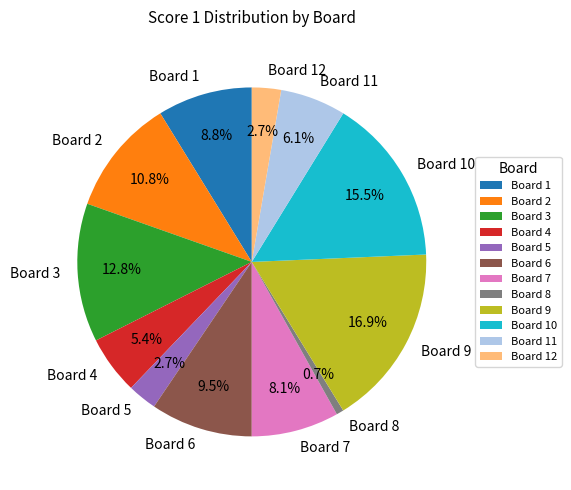

Which has a higher value, Board 10 or Board 9?

Board 9